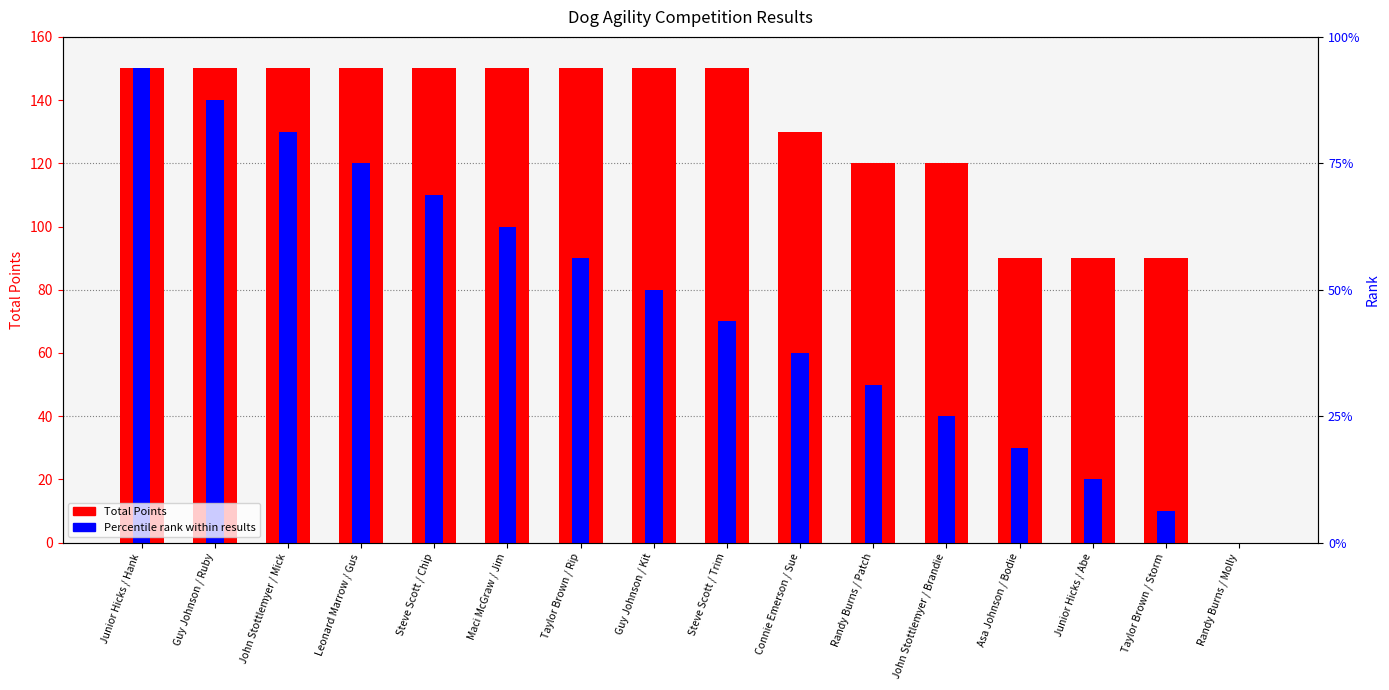

How many data points in Total Points are less than 150?

7